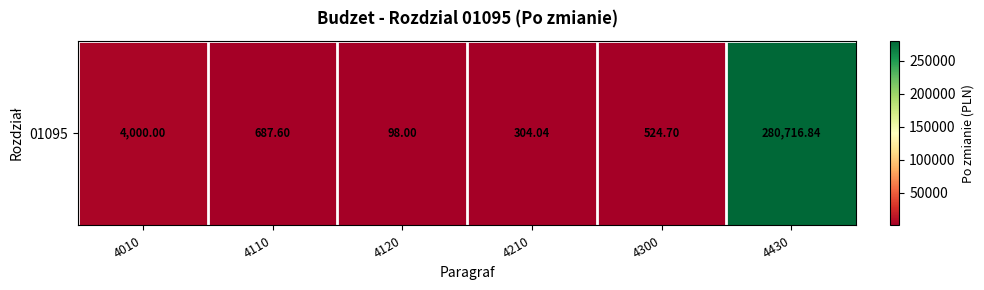

Which has a higher value, 4210 or 4430?

4430